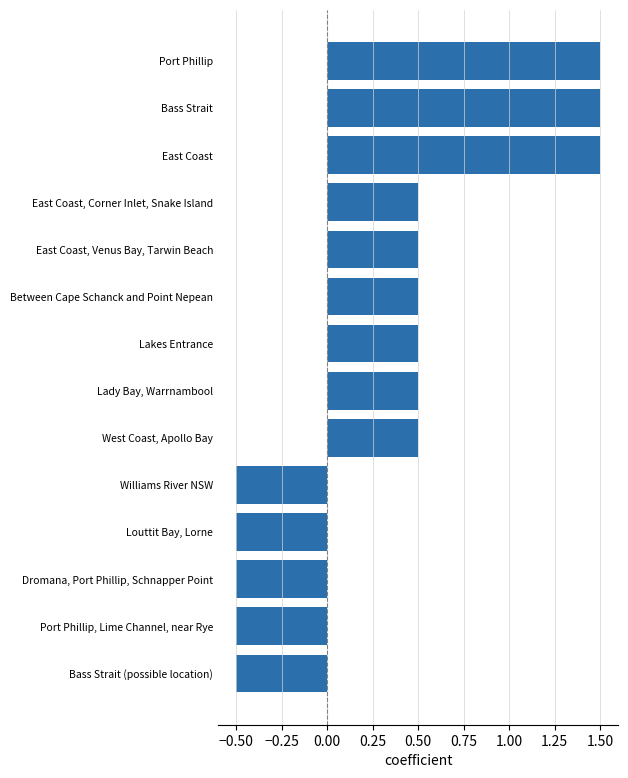

How many distinct data groups are displayed?

1